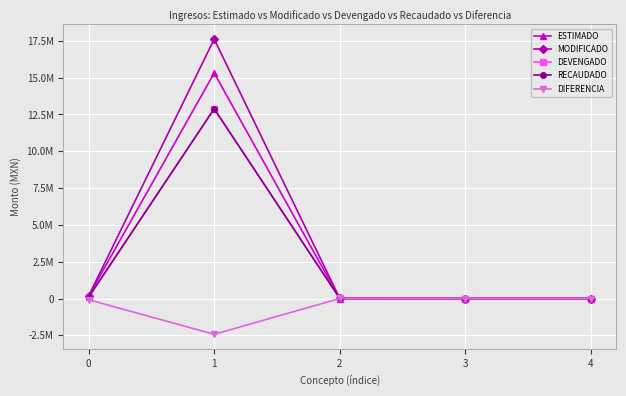

Is it true that DEVENGADO equals 12882235.9 at 1?

True